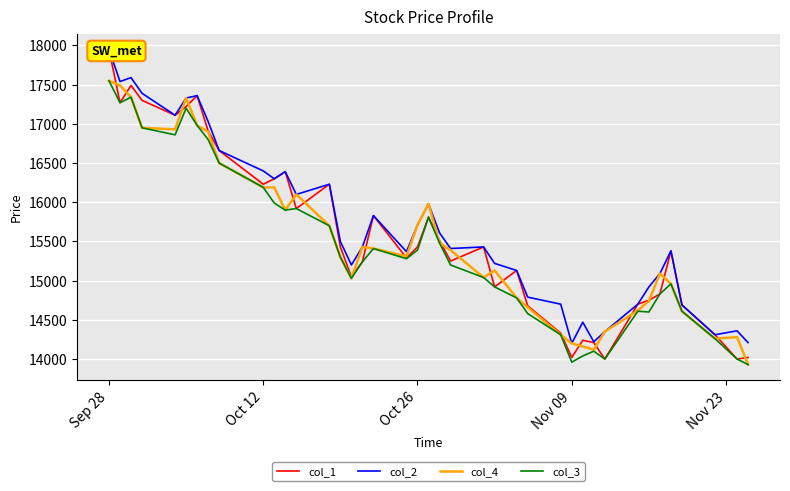

What is the maximum value for col_4?

17550